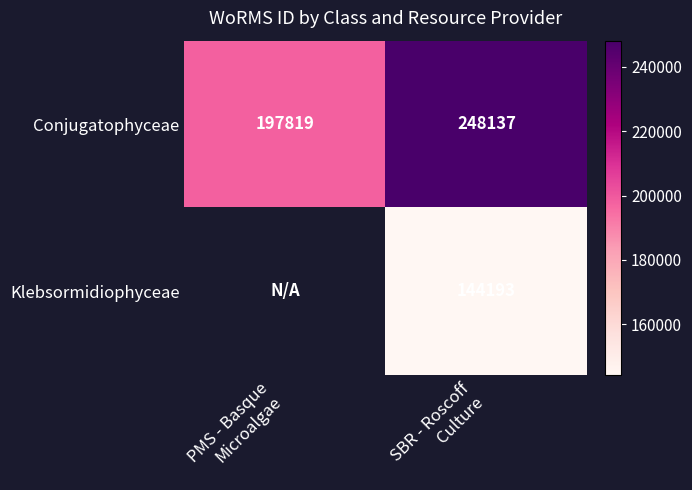

What is the difference between the maximum and minimum values in the Conjugatophyceae series?

50318